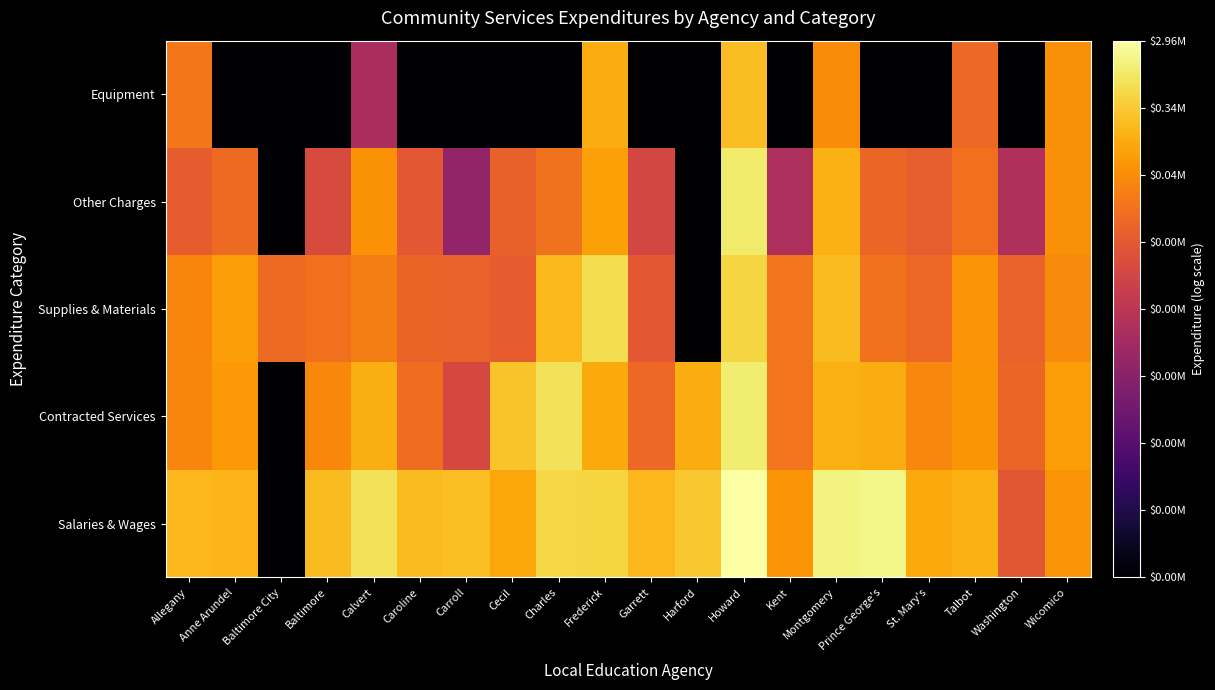

At which category is the sum across all series the highest?

Howard